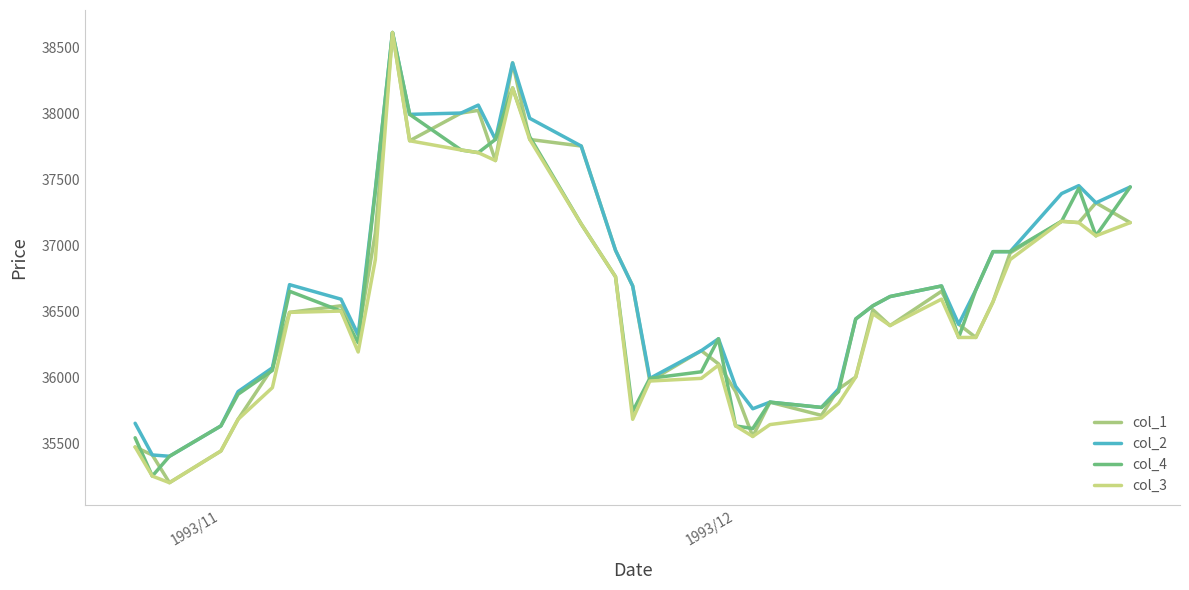

True or false: col_4 has more than 0 points higher than both neighbors.

True